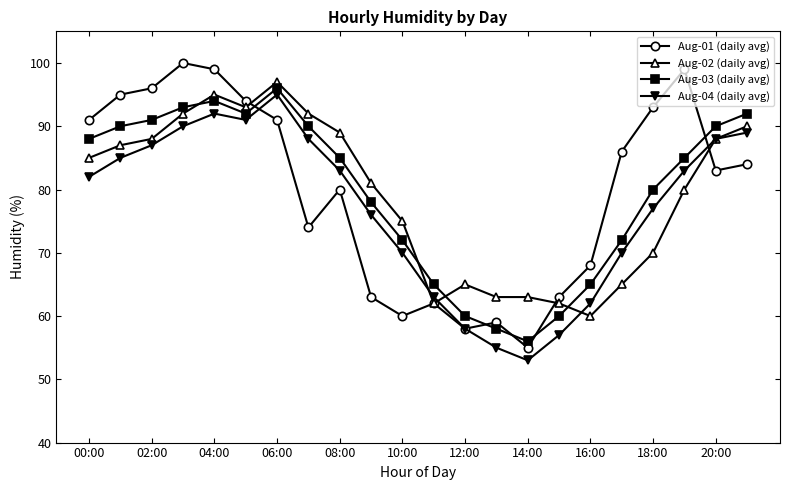

What is the value of the Aug-04 (daily avg) point at the 4th from the left?

90